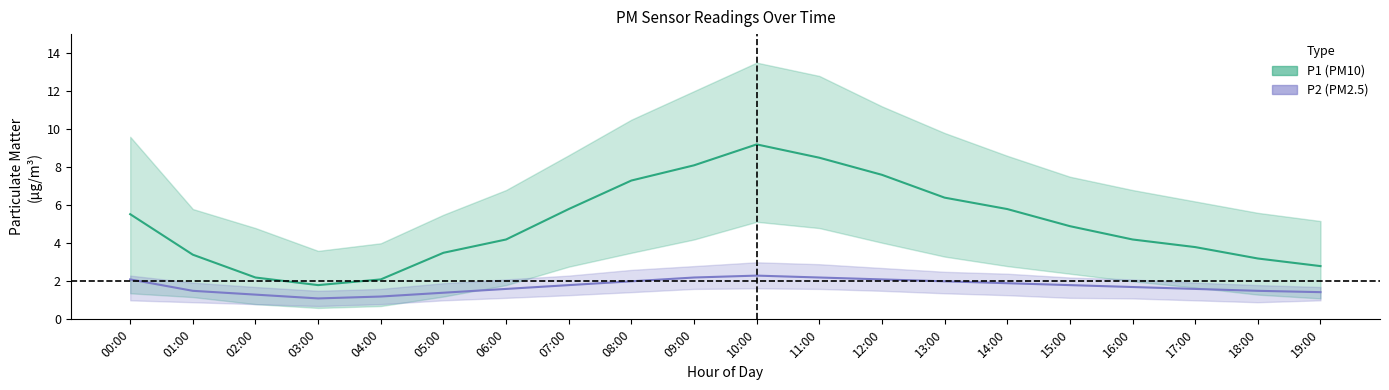

True or false: P1 and P2_upper cross at least once.

False